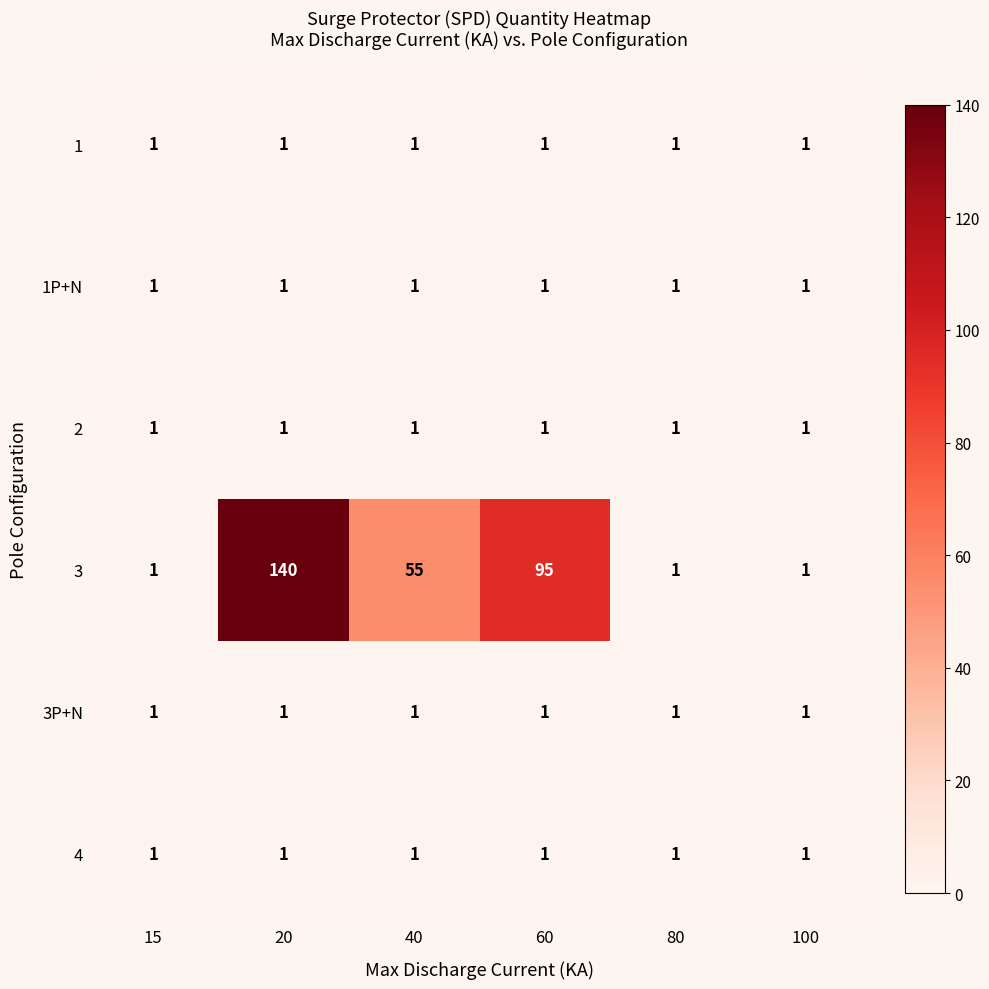

The value of 3P+N at 80 is 1. True or false?

True